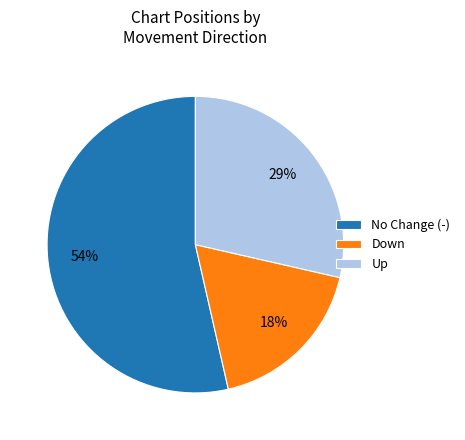

Which slice is the smallest?

Down